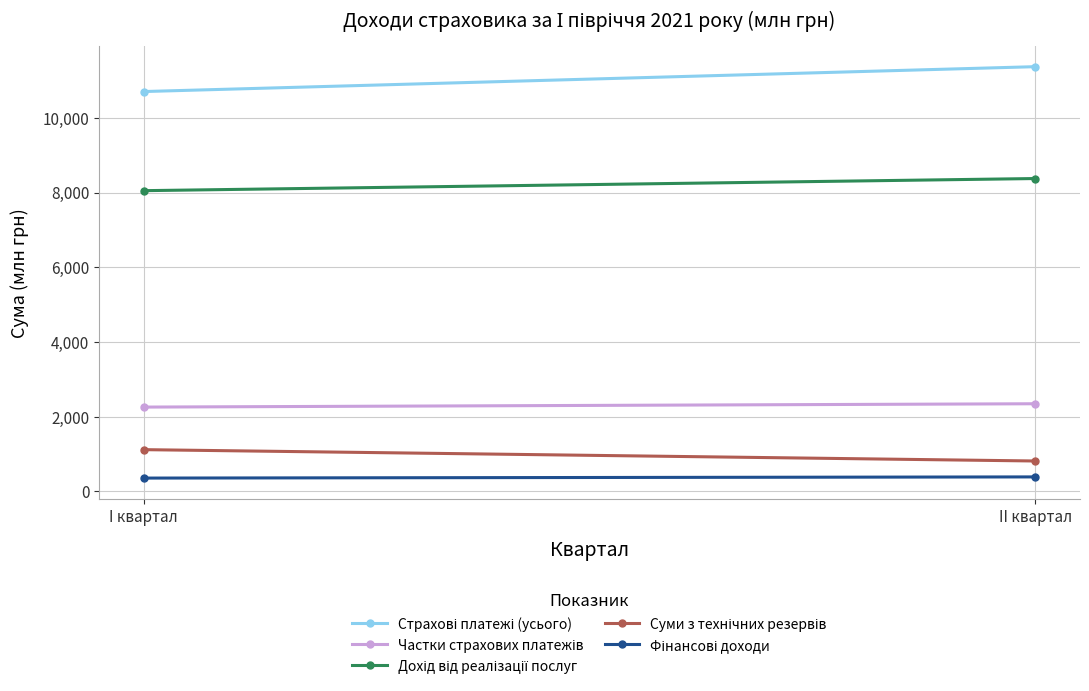

What are all the series names shown in the legend?

Страхові платежі (усього), Частки страхових платежів, Дохід від реалізації послуг, Суми з технічних резервів, Фінансові доходи